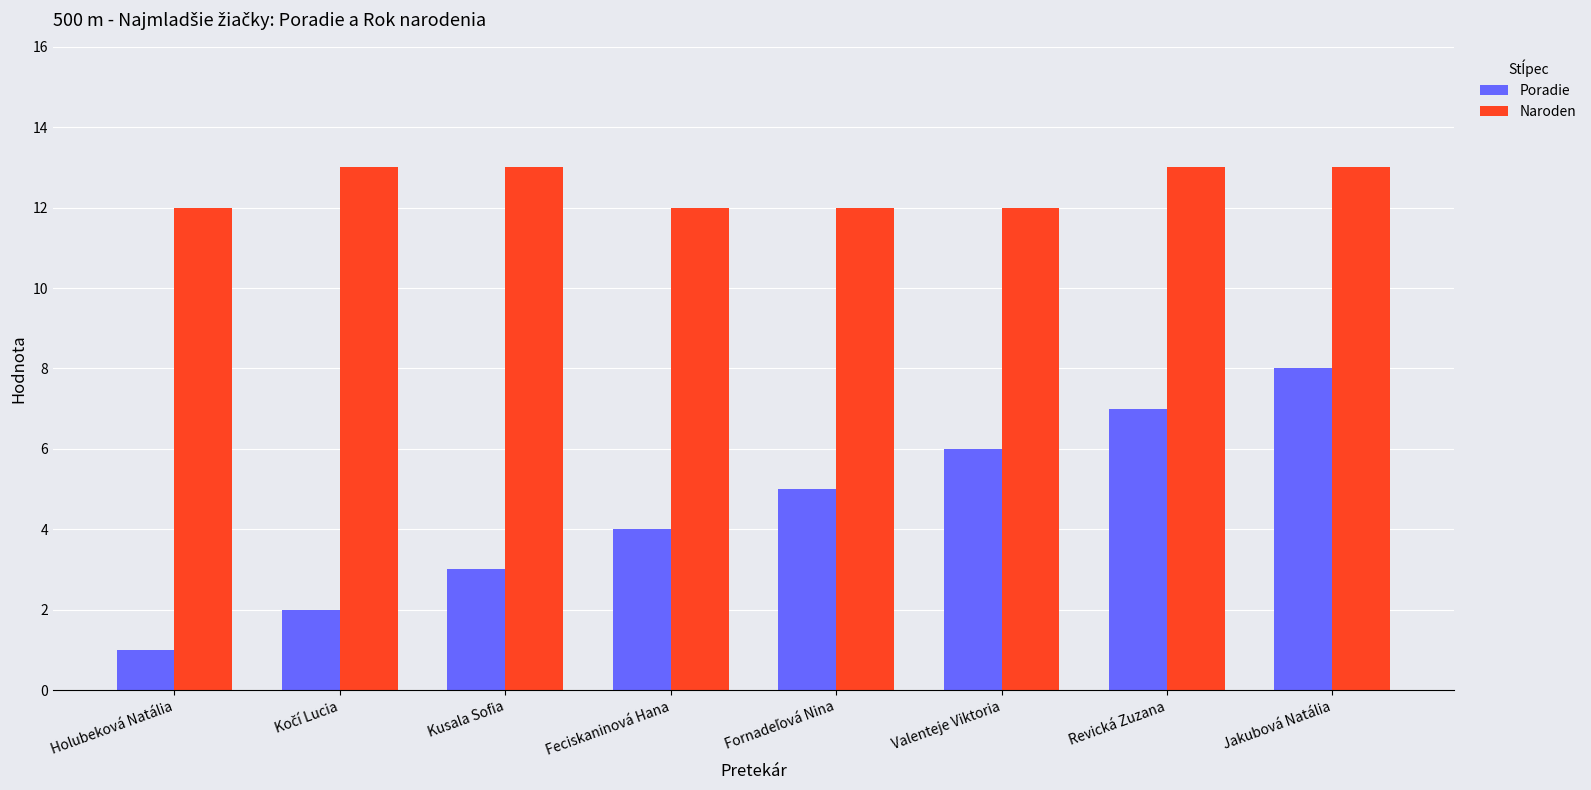

Which category has the highest value in the Poradie series?

Jakubová Natália